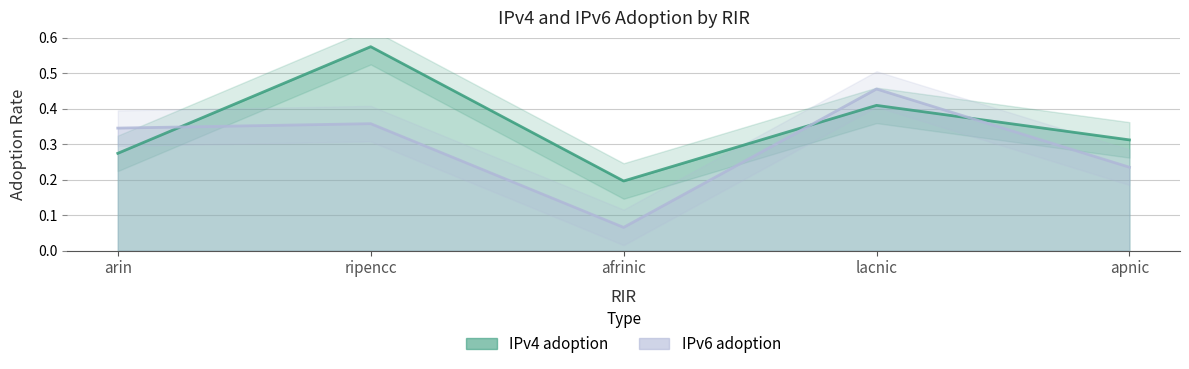

Reading left to right, transcribe all the data shown in this chart.

IPv4 adoption: 0.3	0.6	0.2	0.4	0.3
IPv6 adoption: 0.3	0.4	0.1	0.5	0.2